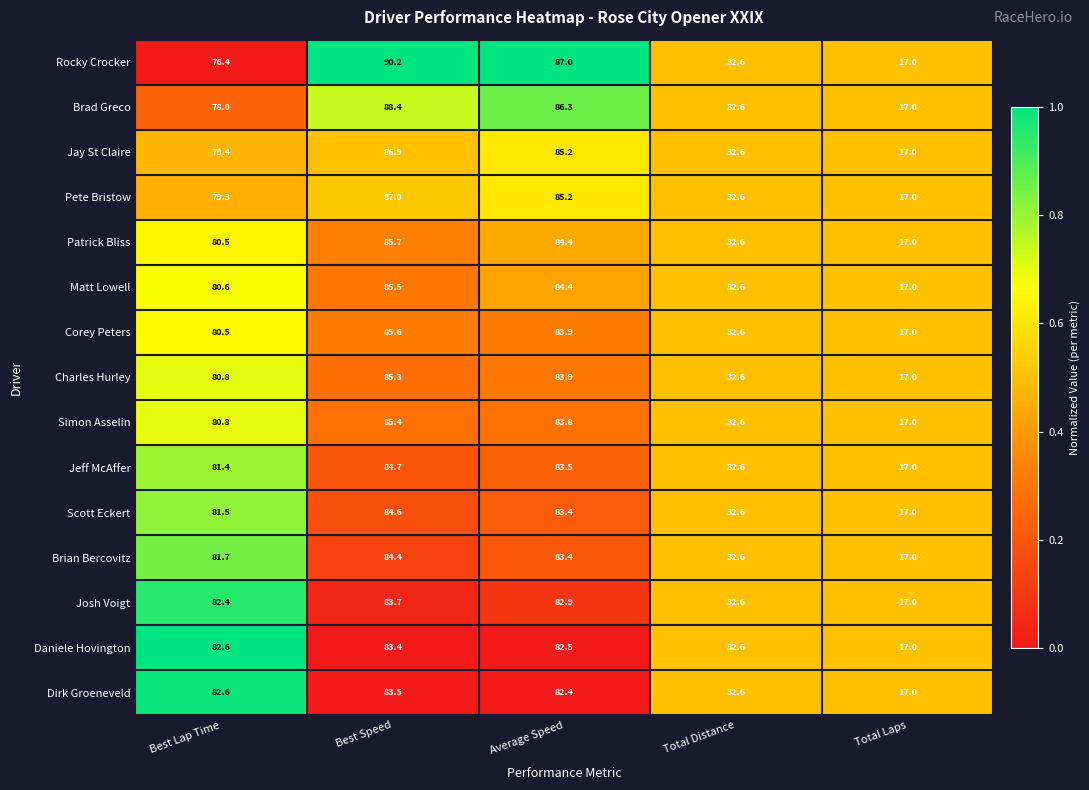

List the series in order of their peak value, lowest first.

Daniele Hovington, Dirk Groeneveld, Josh Voigt, Brian Bercovitz, Scott Eckert, Jeff McAffer, Charles Hurley, Simon Asselin, Matt Lowell, Corey Peters, Patrick Bliss, Jay St Claire, Pete Bristow, Brad Greco, Rocky Crocker